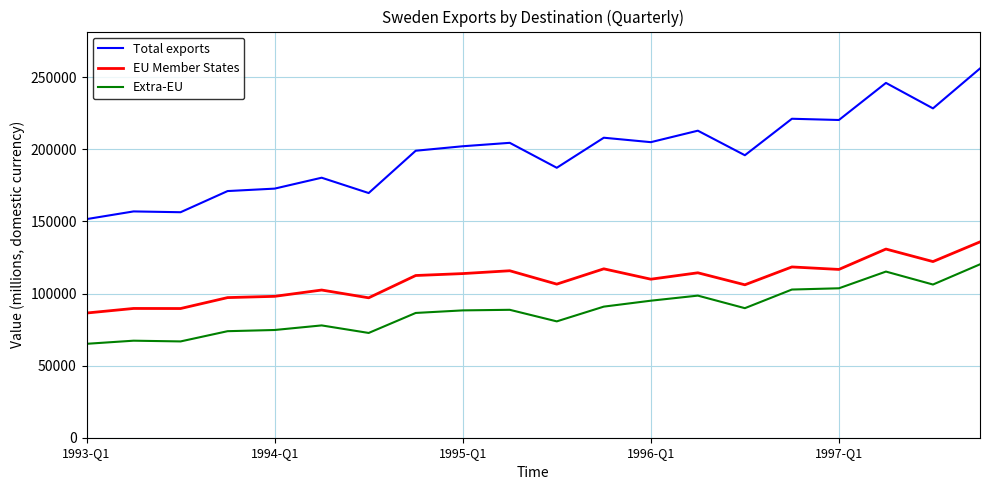

Rank the series by their average value, from highest to lowest.

Total exports, EU Member States, Extra-EU